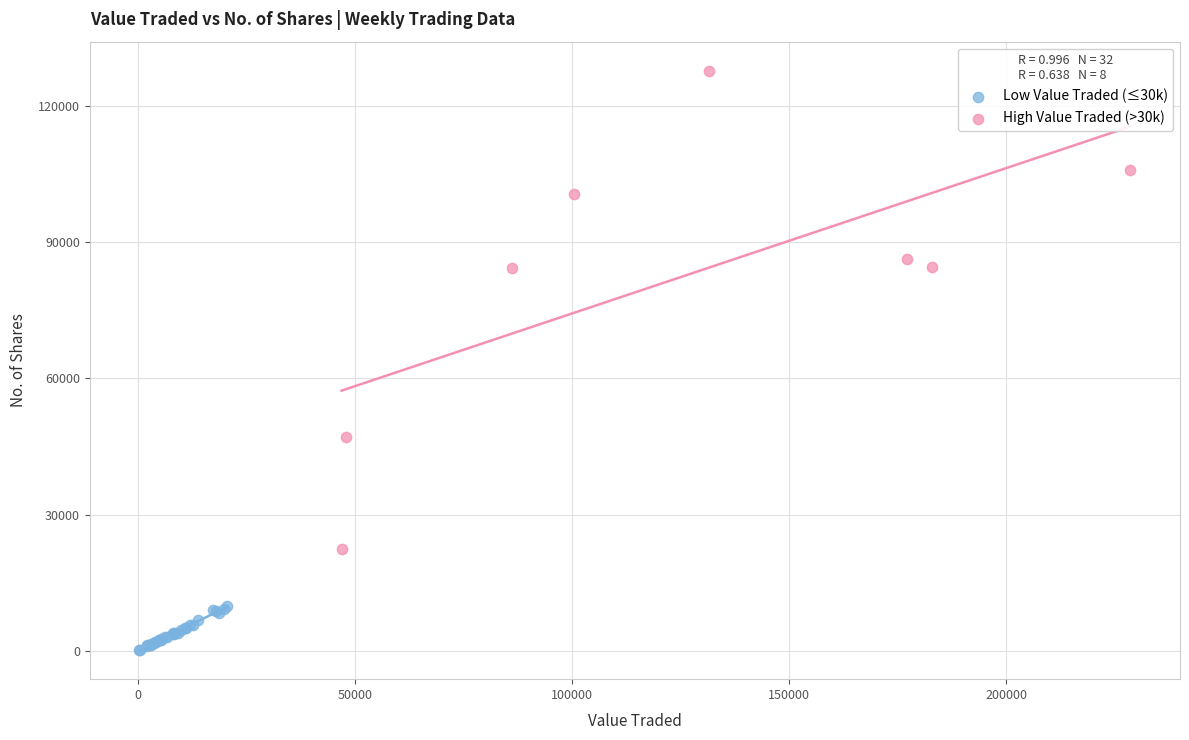

Which series reaches the maximum Y coordinate?

High Value Traded (>30k)